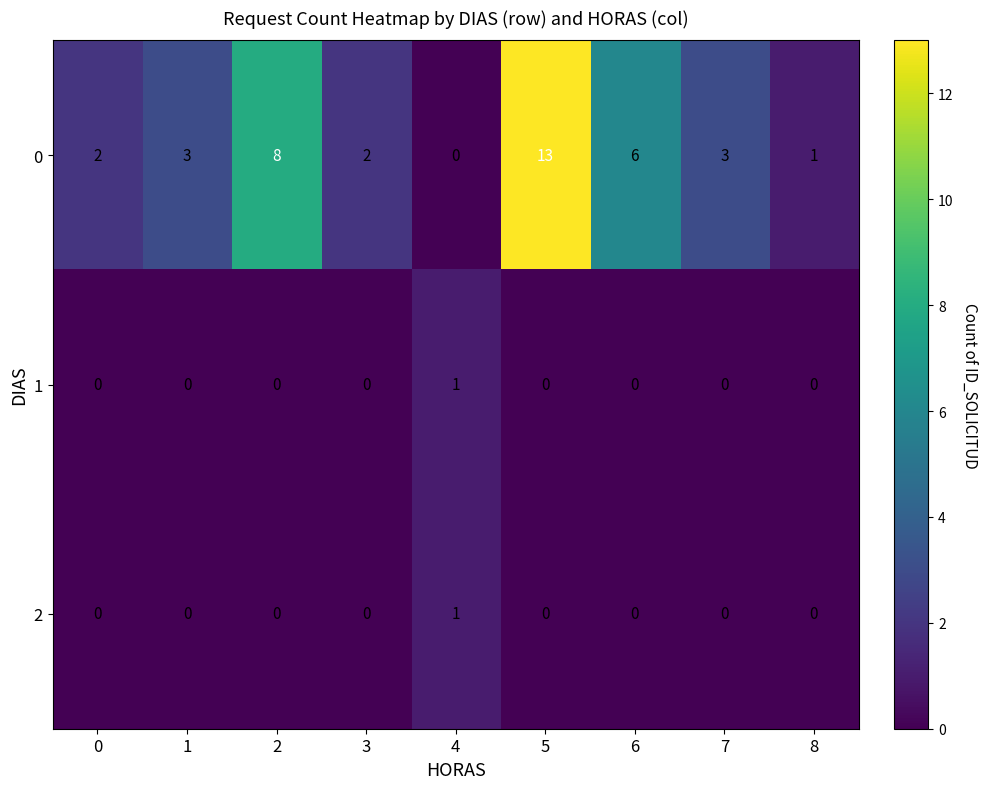

What is the average value of the 0 series?

4